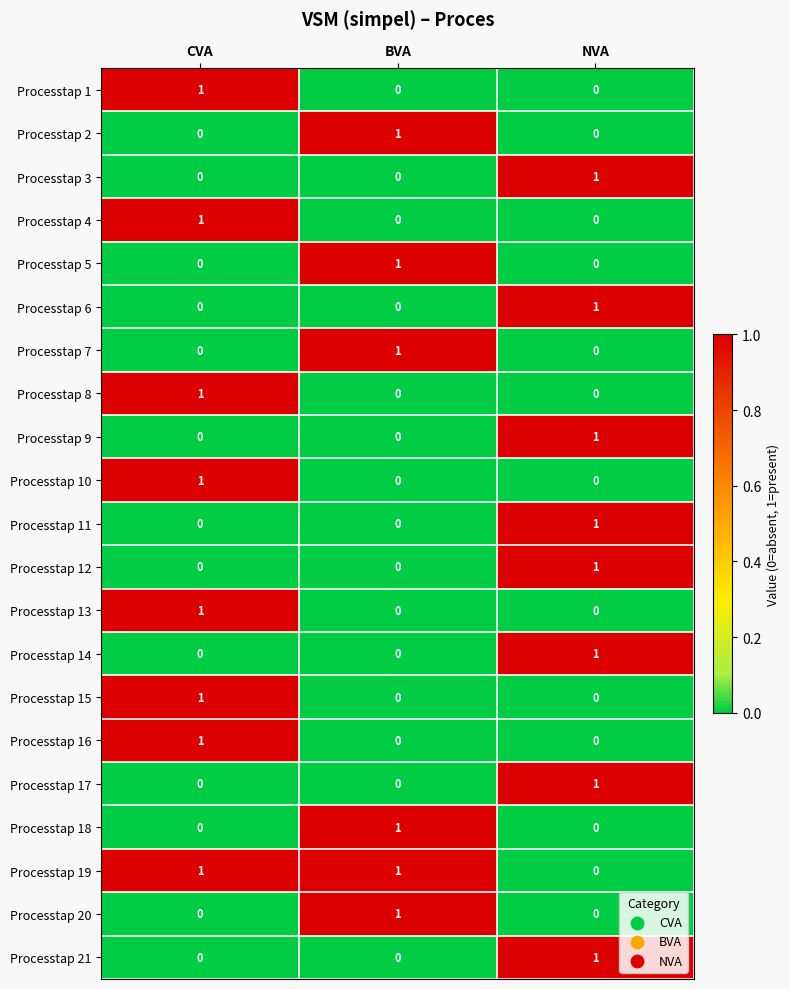

At how many categories does at least one series exceed 0?

3